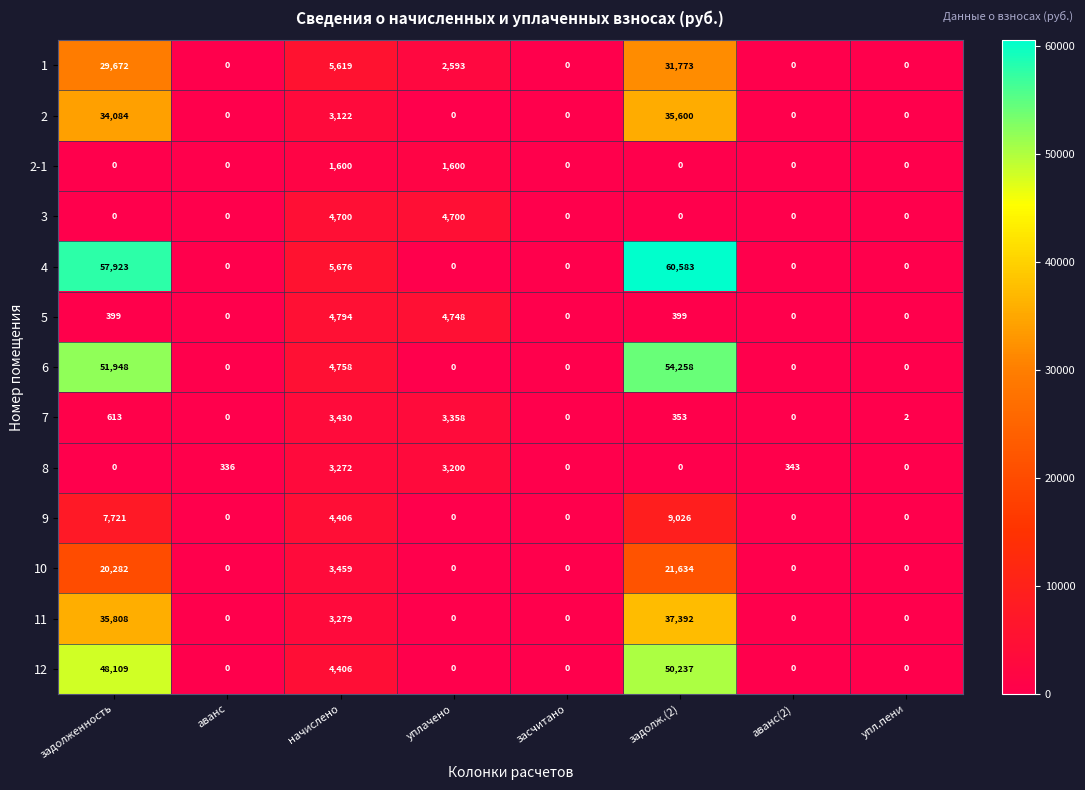

List the series in order of their peak value, highest first.

4, 6, 12, 11, 2, 1, 10, 9, 5, 3, 7, 8, 2-1